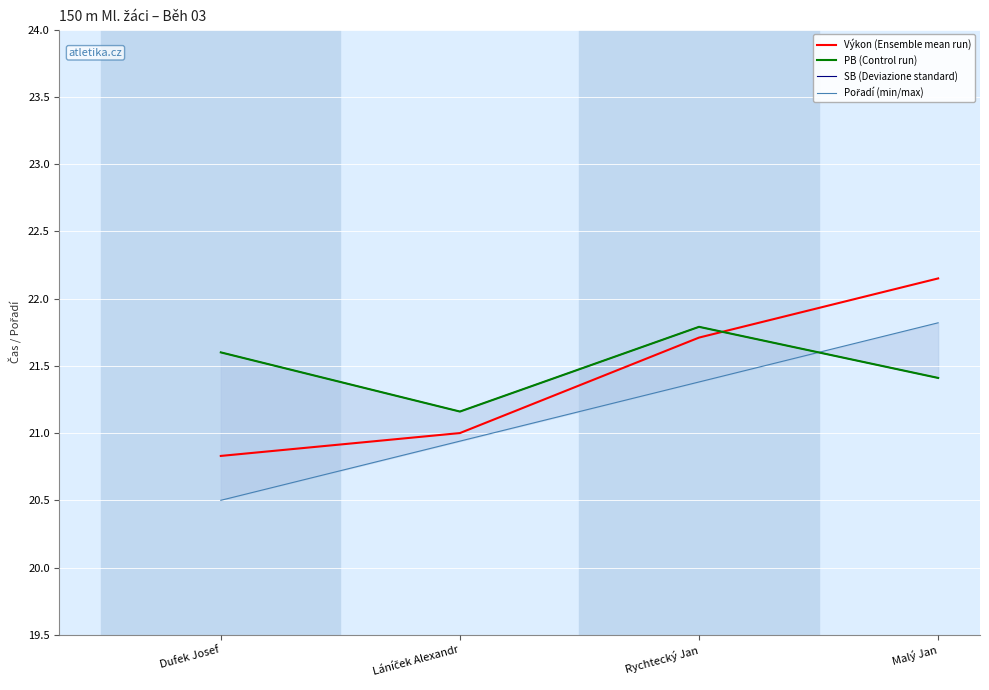

At which label is SB (Deviazione standard) closest to 21?

Láníček Alexandr